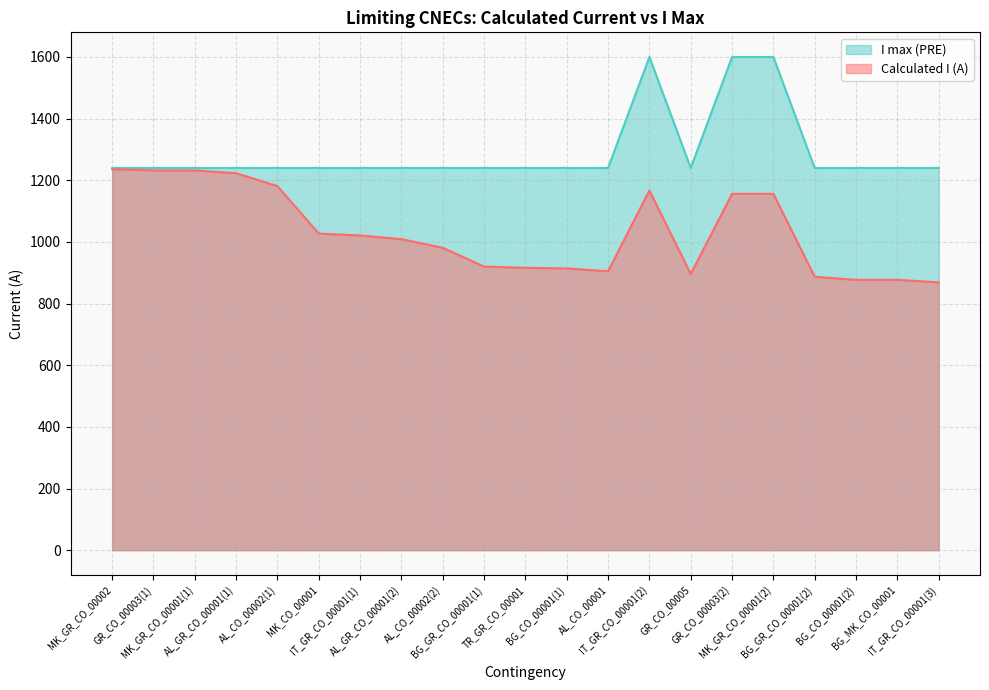

Does the chart display data point markers on the line(s)?

No